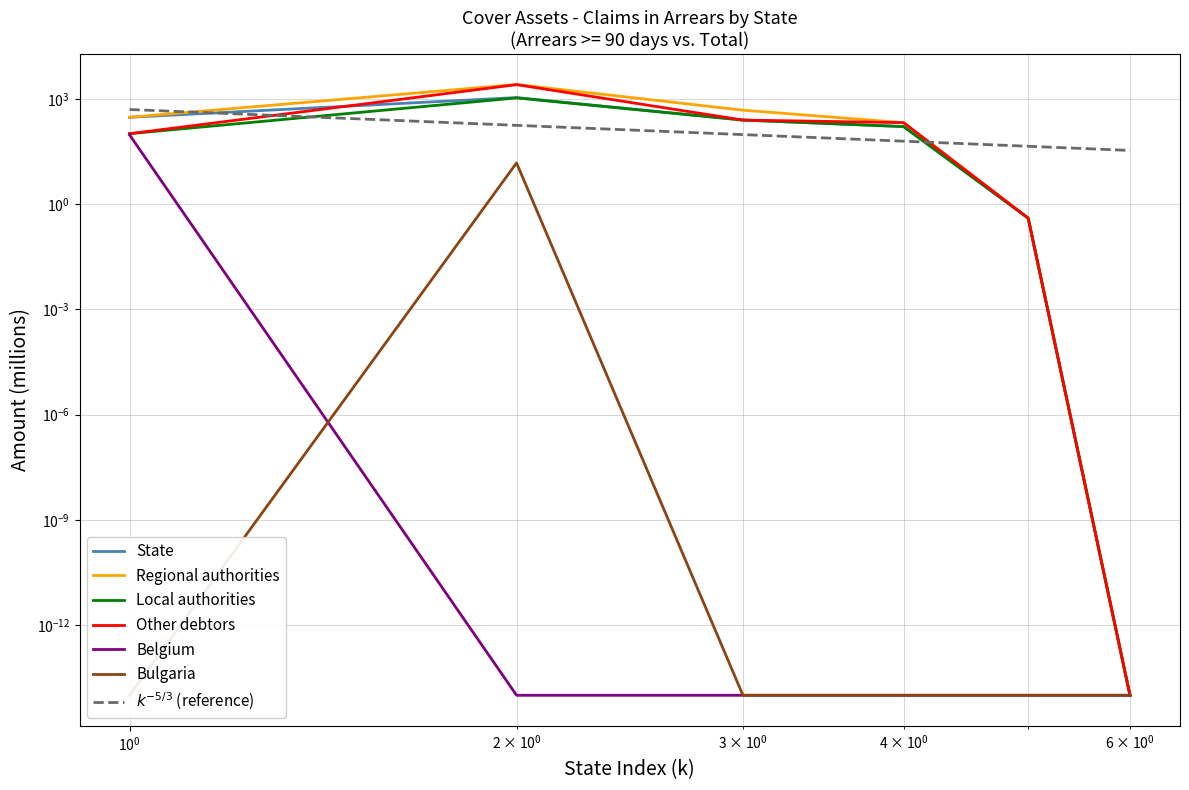

Rank the series at Total-all-states from highest to lowest value.

State, Regional authorities, Local authorities, Other debtors, Belgium, Bulgaria